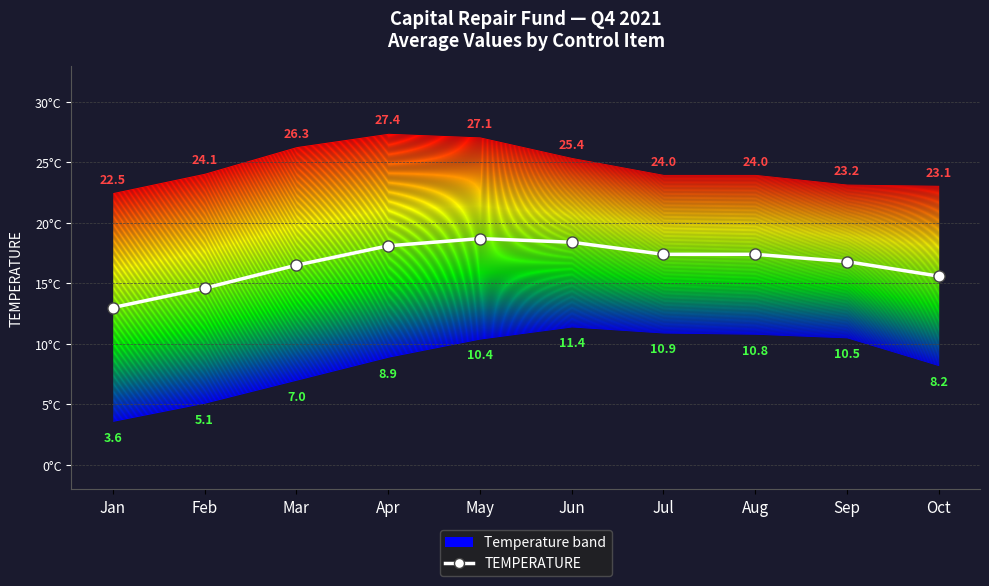

What is the minimum value shown in the chart?

13.0